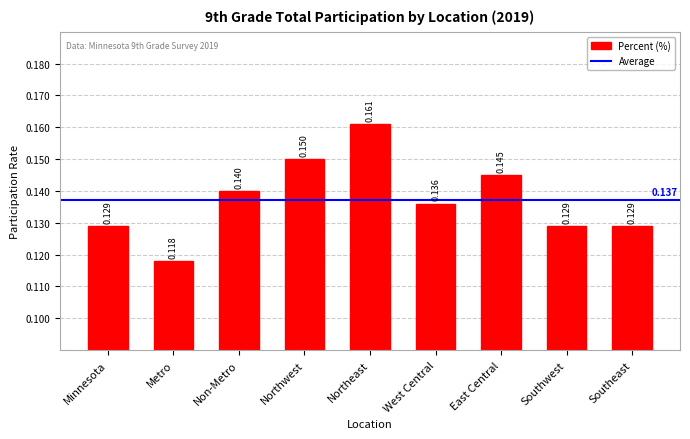

How many distinct data groups are displayed?

1